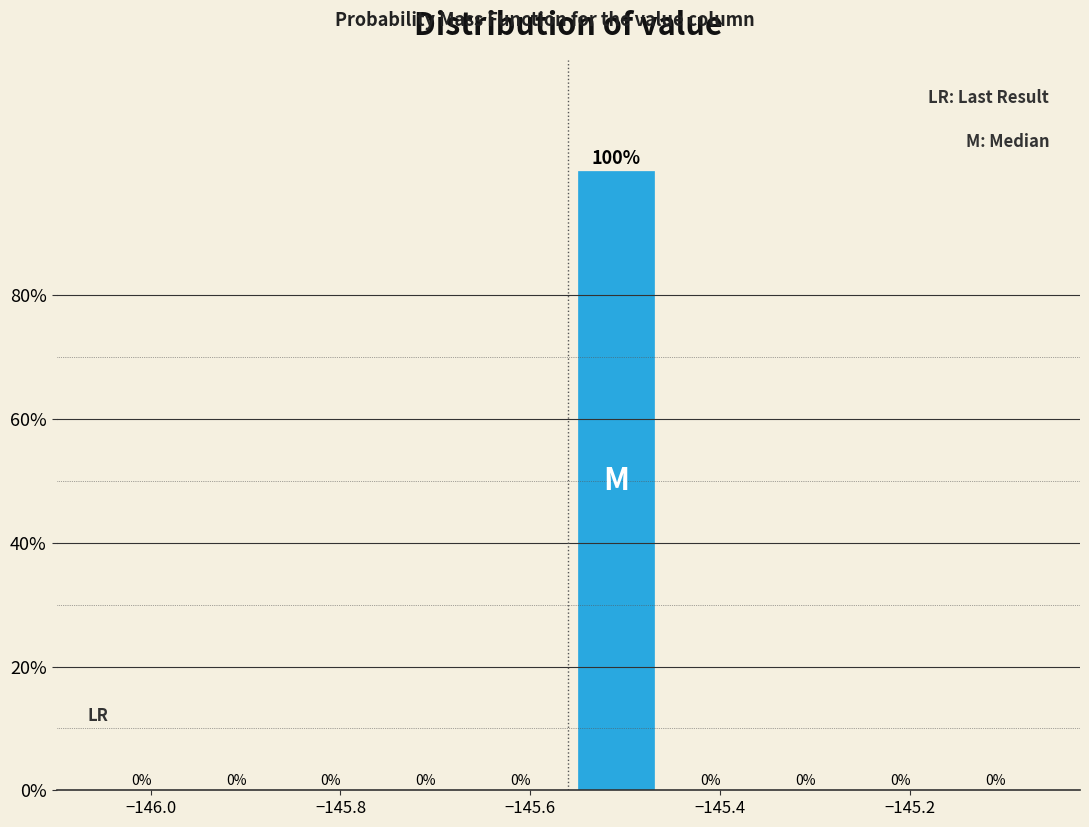

Over which range of the x-axis is the bar tallest?

-145.56 to -145.46